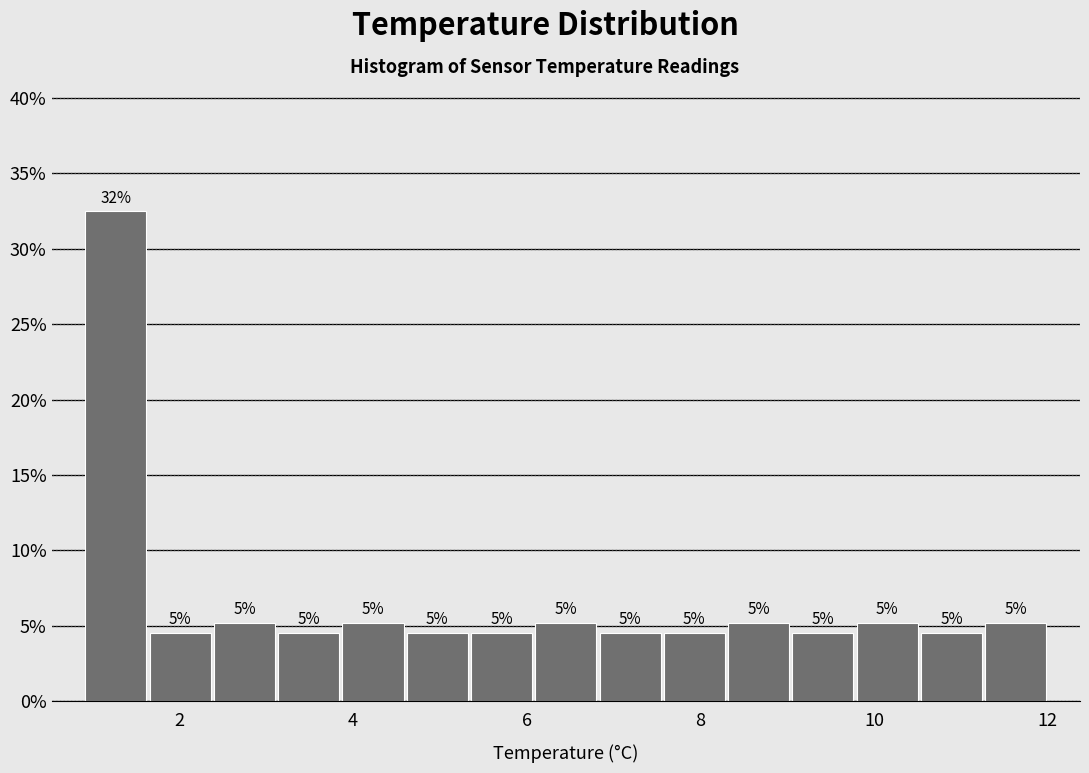

Read against the x-axis, roughly where is the centre of the tallest bar?

1.2